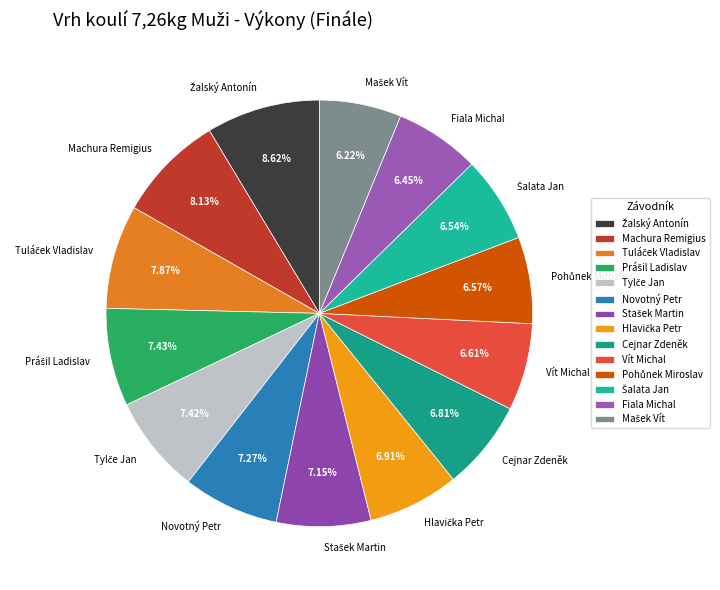

To the nearest percent, what is the average slice percentage?

7%